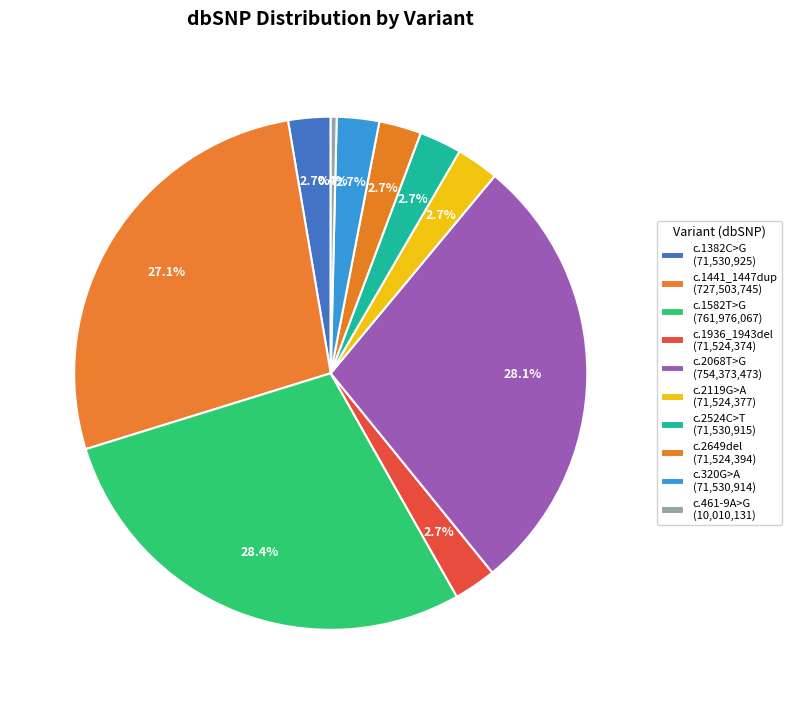

To the nearest percent, what is the average slice percentage?

10%